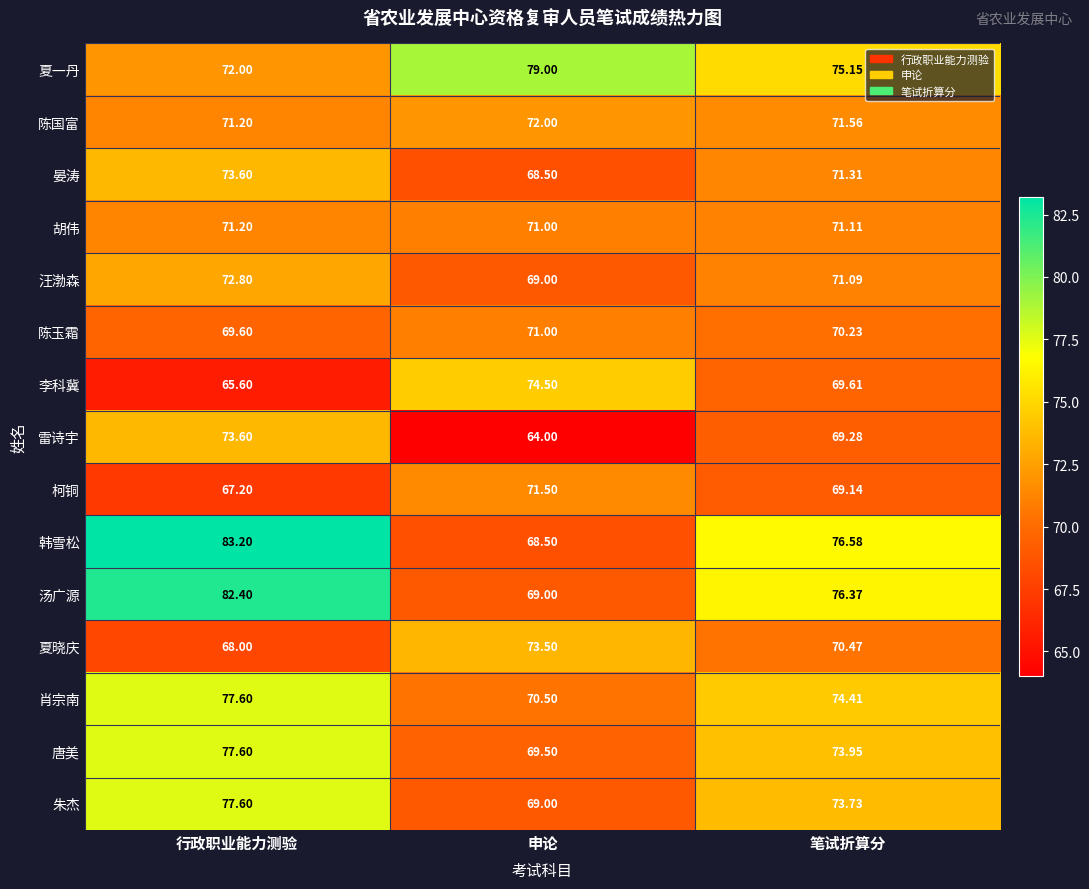

What is the greatest value displayed?

83.2